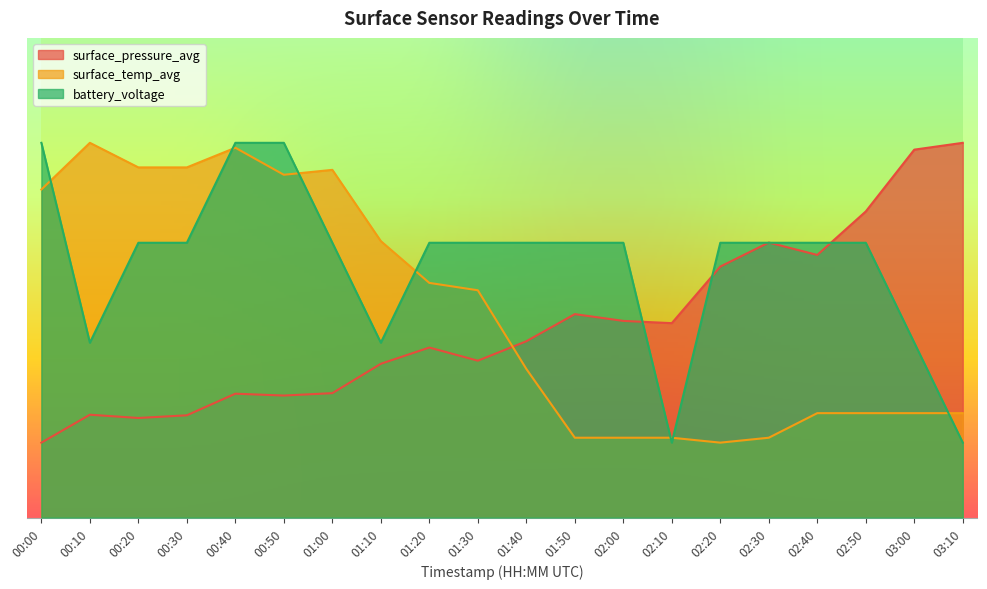

Where do surface_temp_avg and battery_voltage first cross each other?

00:00 and 00:10